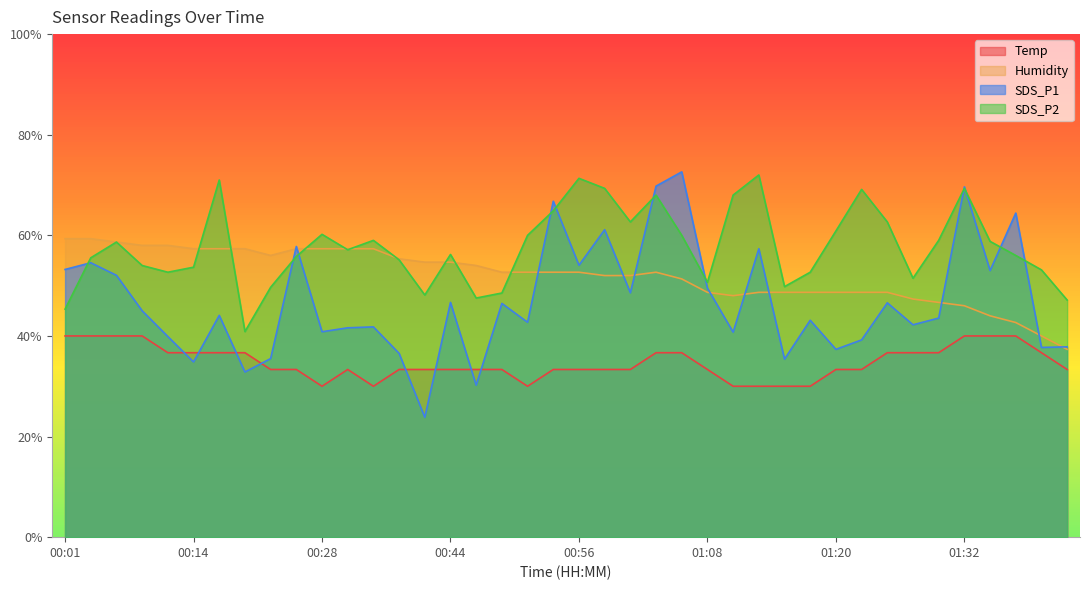

How many values in the SDS_P2 series exceed 57?

20